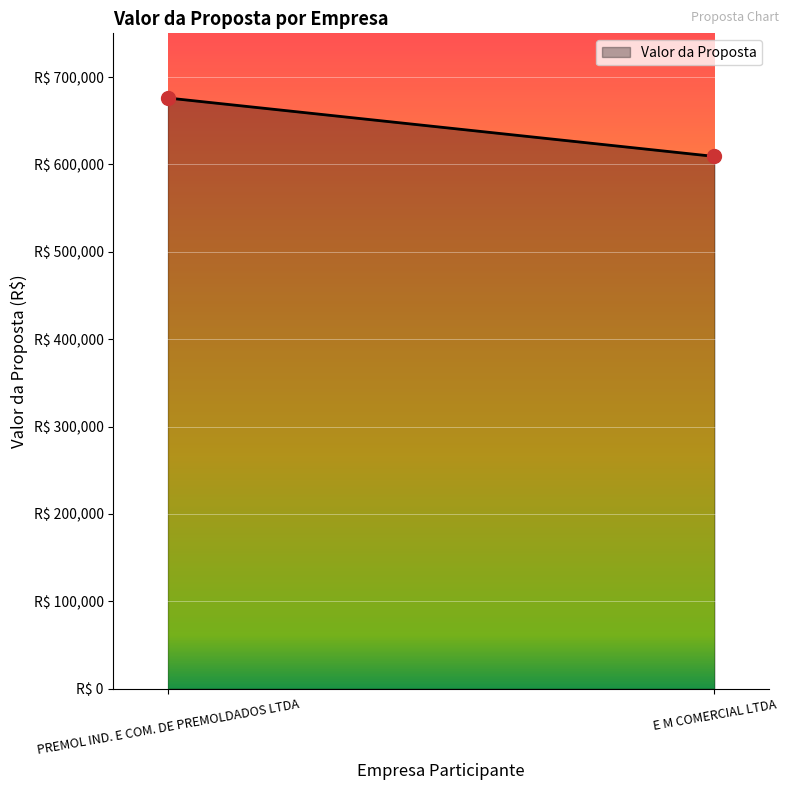

Count the values in the range 609150 to 676000.

2